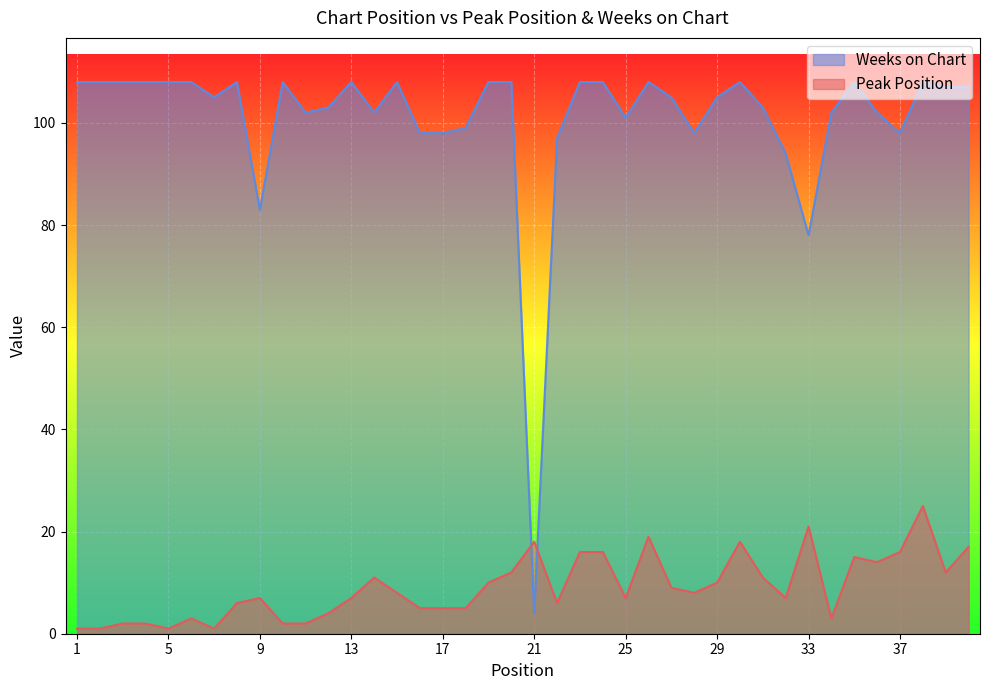

How many times do Weeks on Chart and Peak Position cross each other?

2